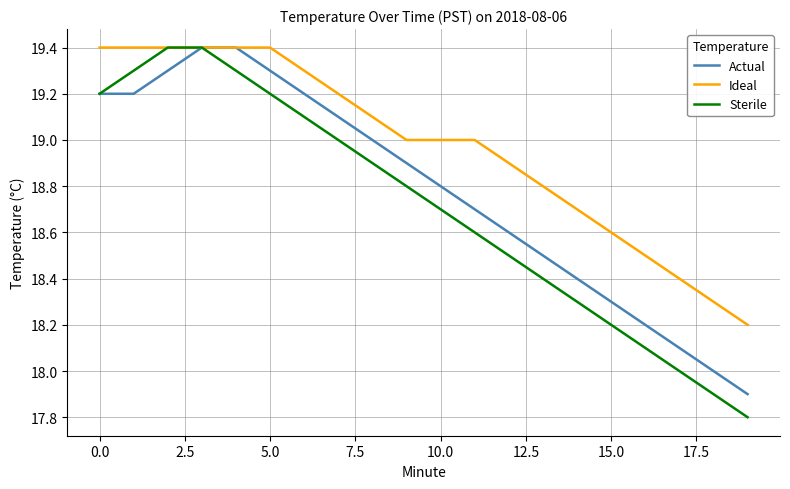

Which series has the largest total across all categories?

Ideal